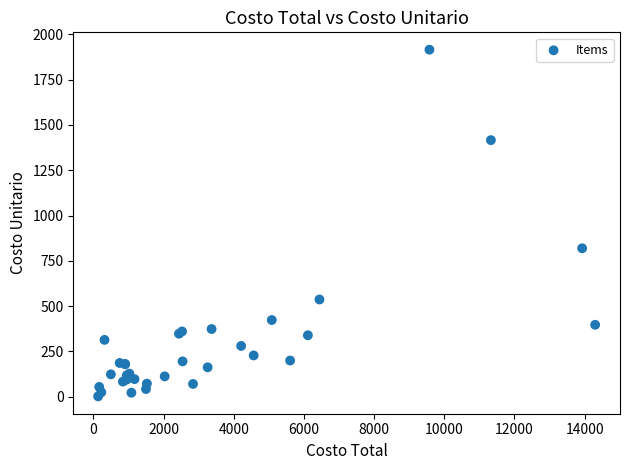

What Y value in the scatter plot is closest to 958?

819.3